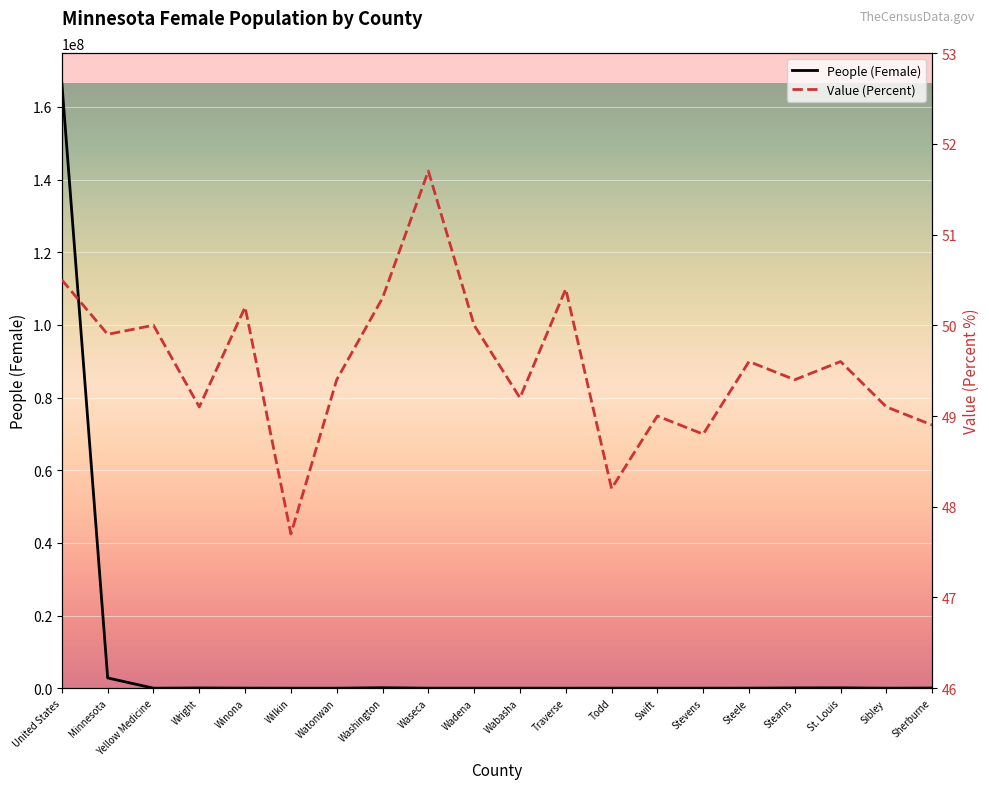

Where is People (Female) nearest to the value 83260281?

Minnesota